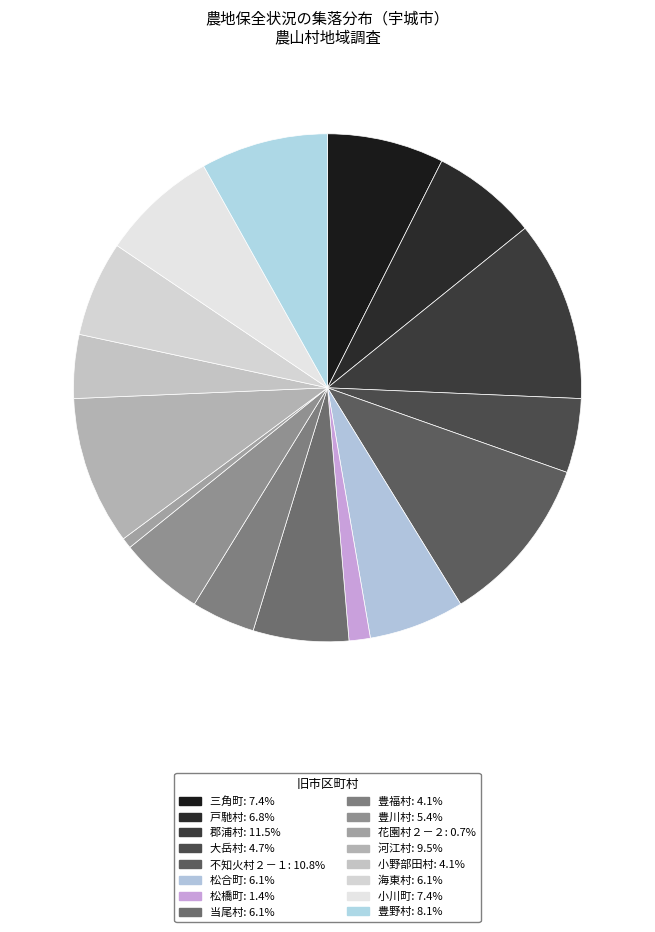

What is the total percentage of 小川町 and 郡浦村?

18.9%